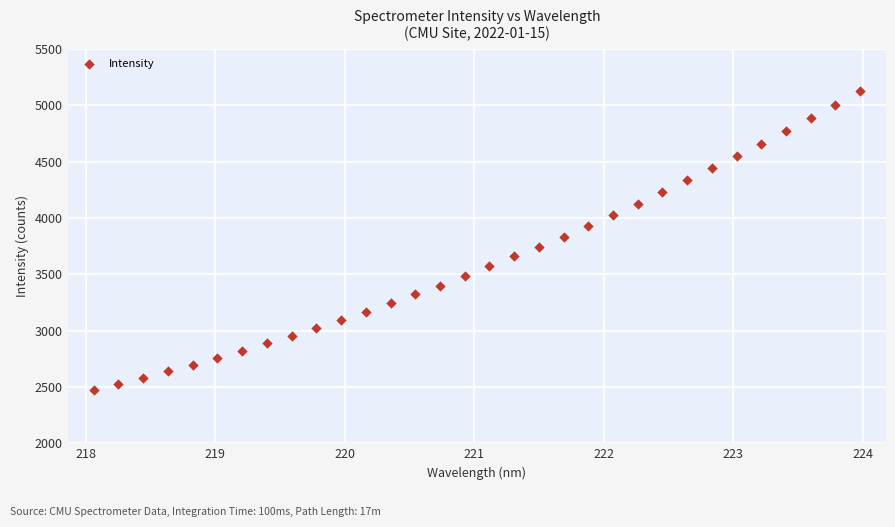

What is the range of Y values (max minus min)?

2651.6